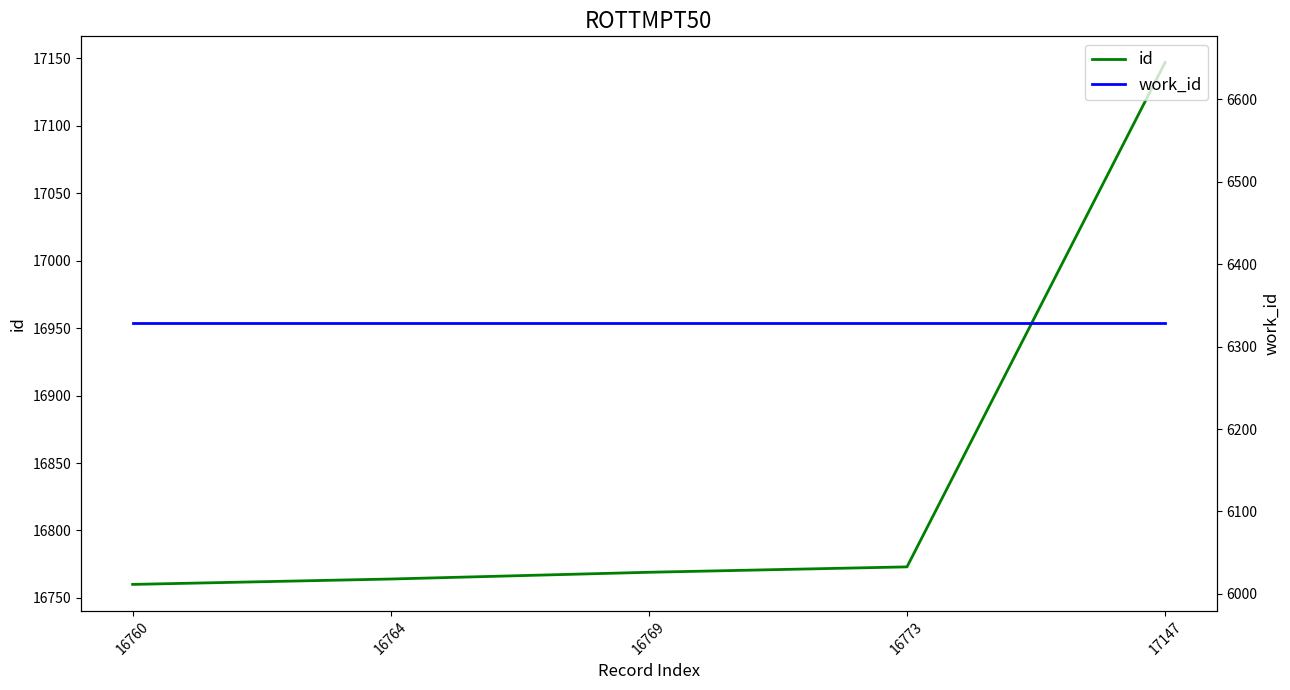

At how many categories does at least one series exceed 10328?

5